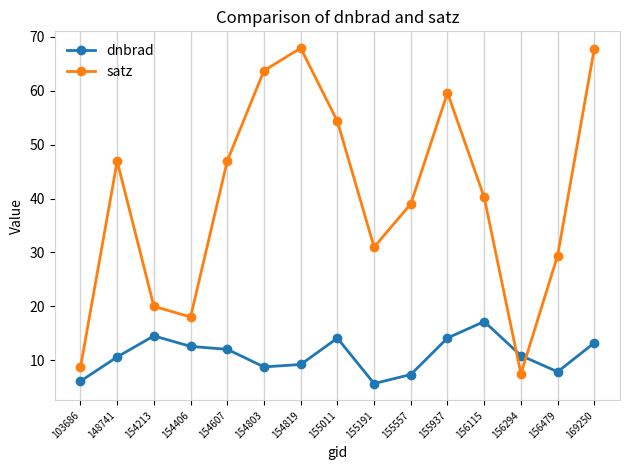

What is the value of the satz point at the 13th from the left?

7.5